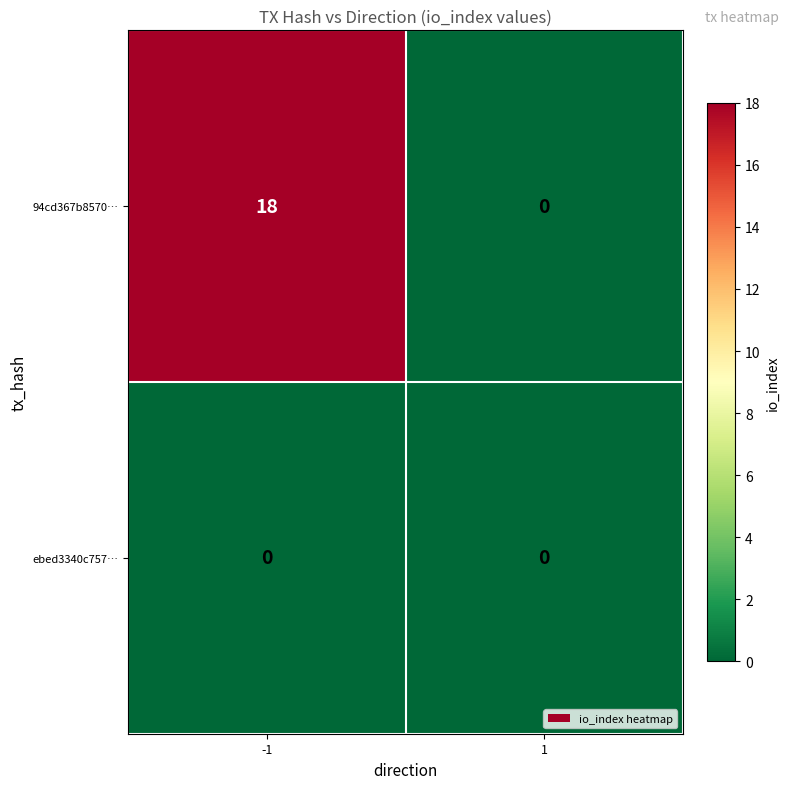

What value does the 94cd367b8570… series have at -1?

18